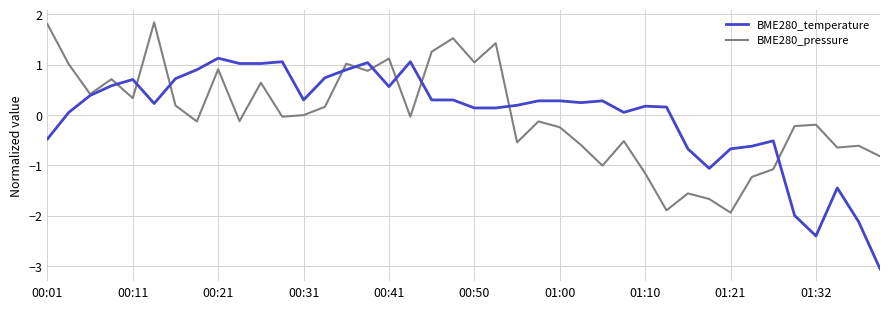

What is the maximum value for BME280_temperature?

1.1